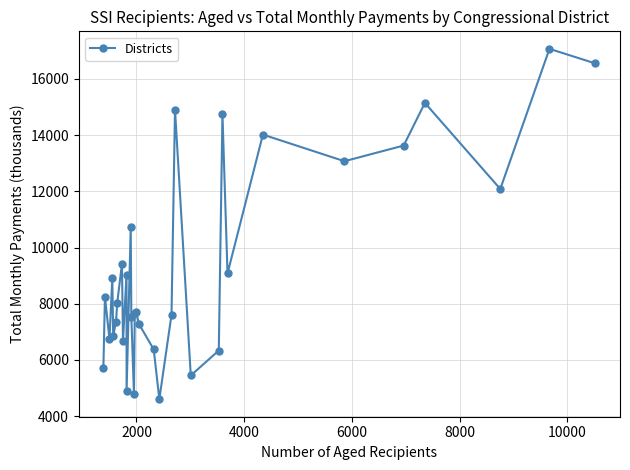

What is the value of the 10th point from the left?

9039